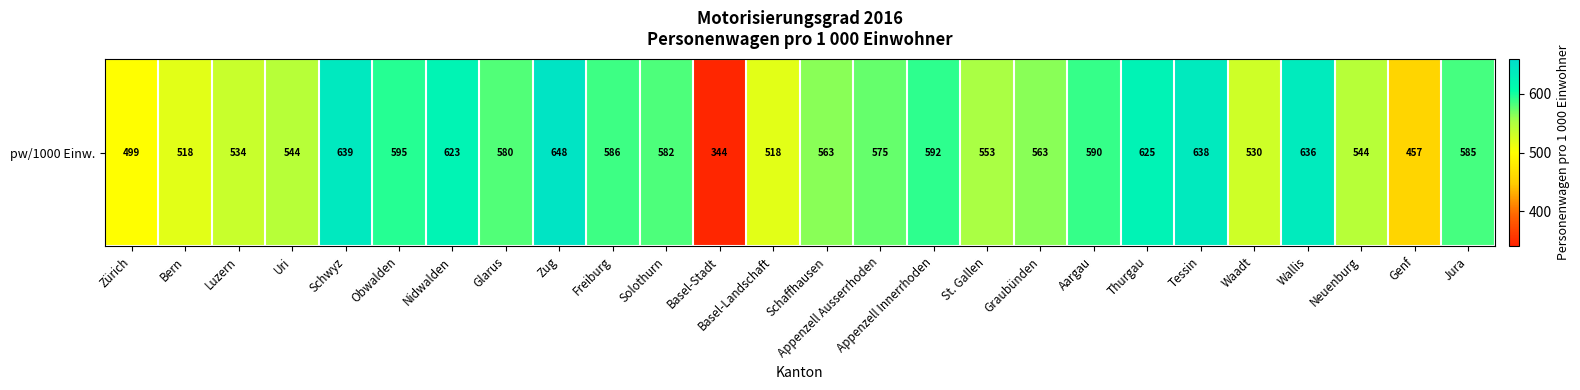

True or false: the data shows 553.0 at St. Gallen.

True